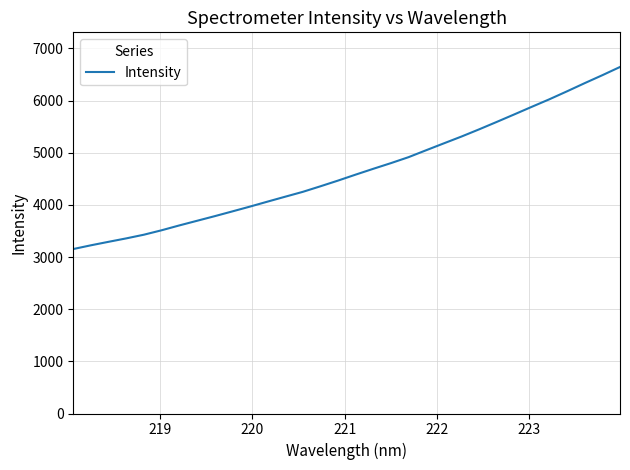

What is the minimum value shown in the chart?

3154.2